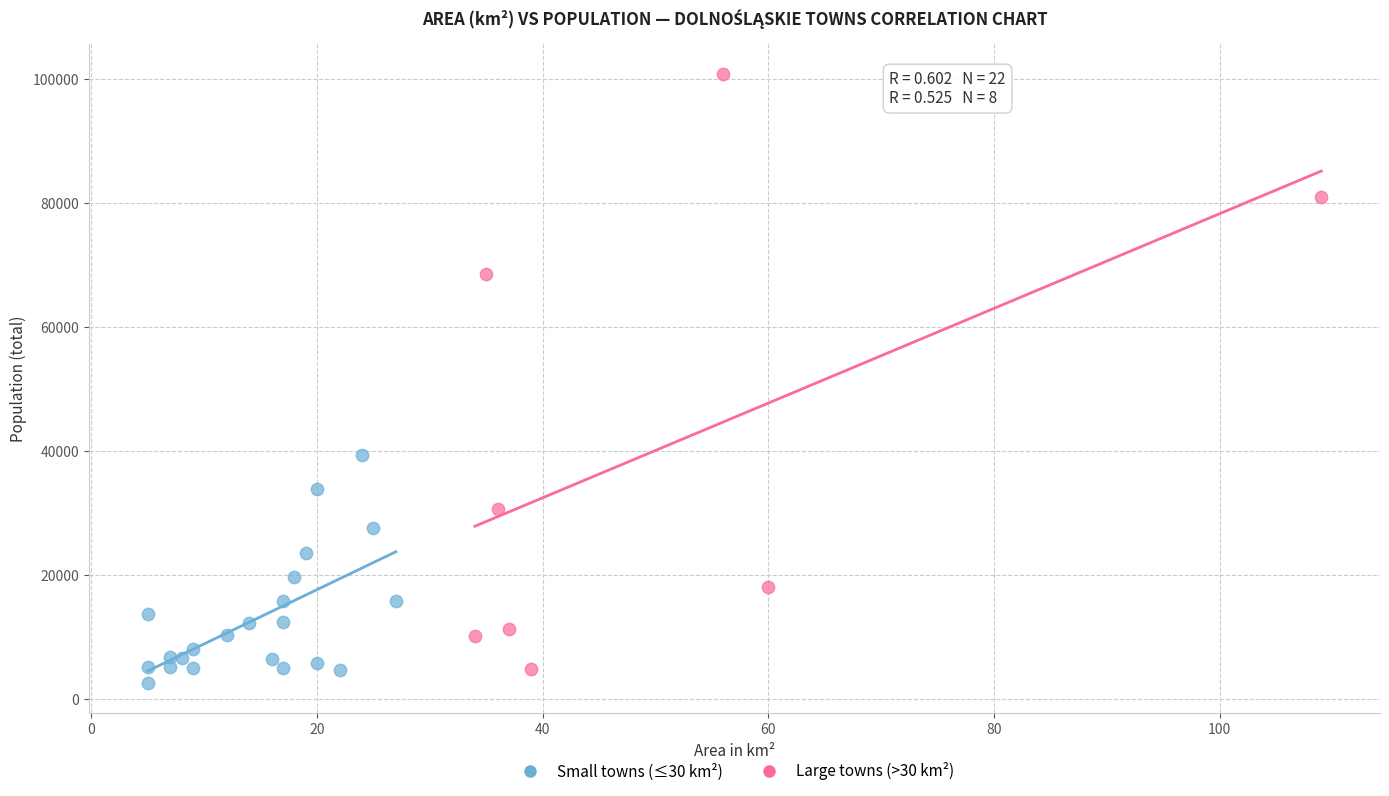

Which series contains the highest Y value?

Large towns (>30 km²)